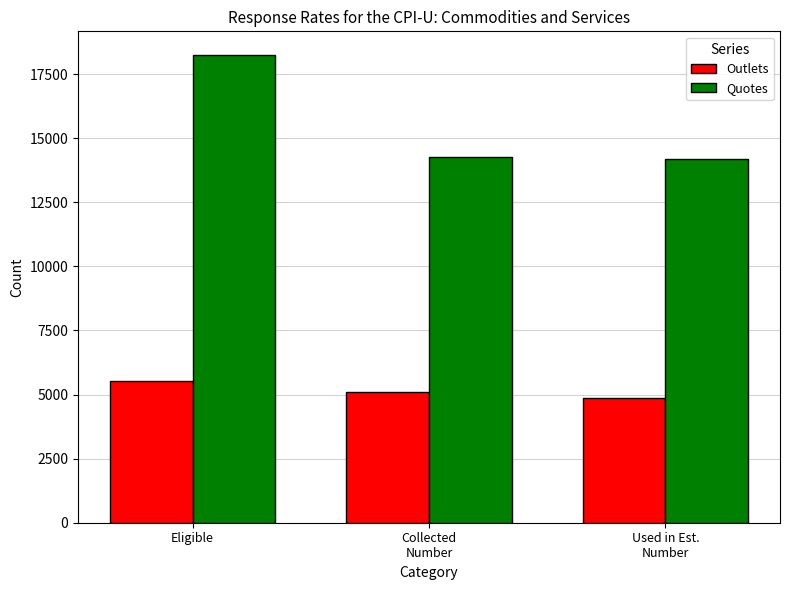

What are all the series names shown in the legend?

Outlets, Quotes